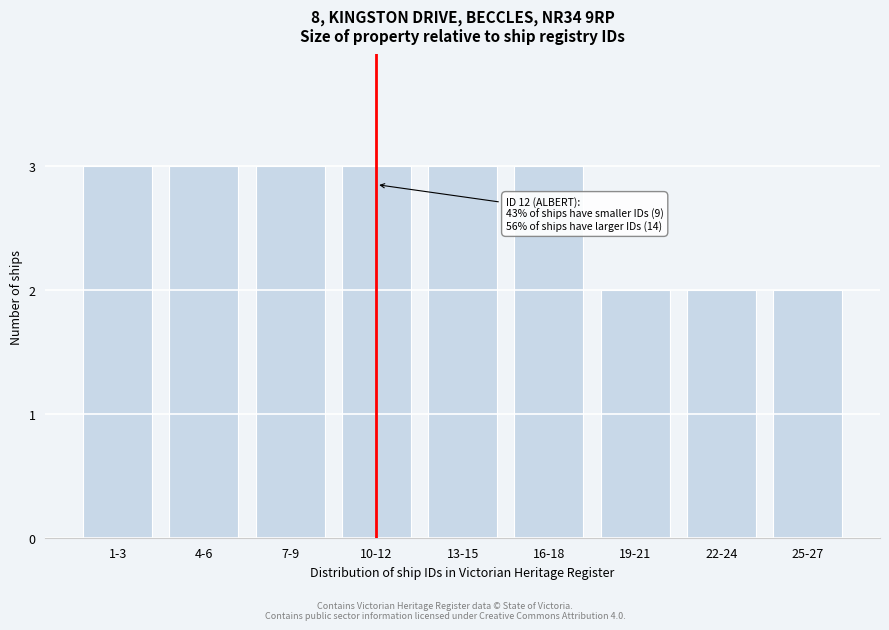

Reading left to right, transcribe all the data shown in this chart.

3	3	3	3	3	3	2	2	2